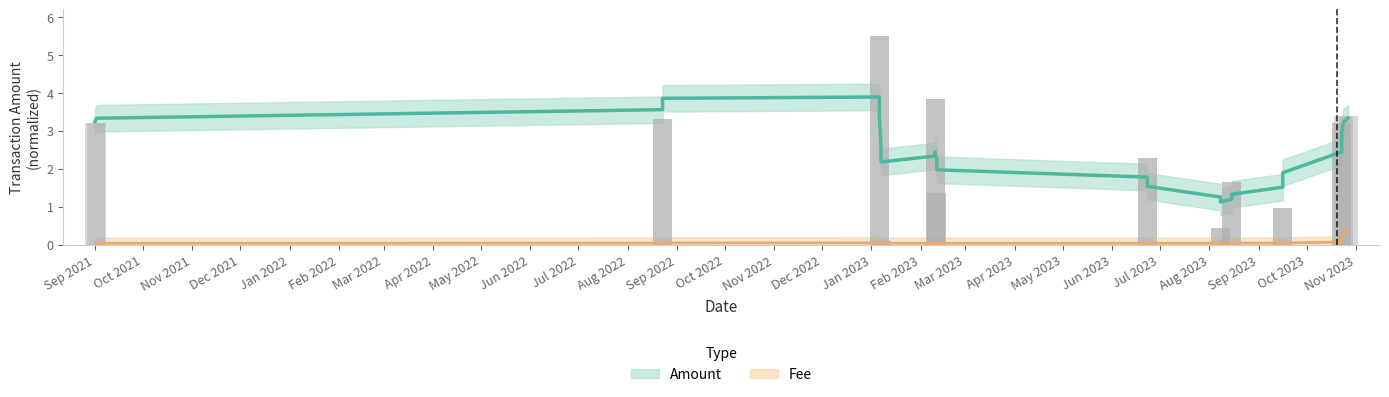

At Nov 2021, list the series in order from smallest to largest.

Fee (trend), Amount (trend)